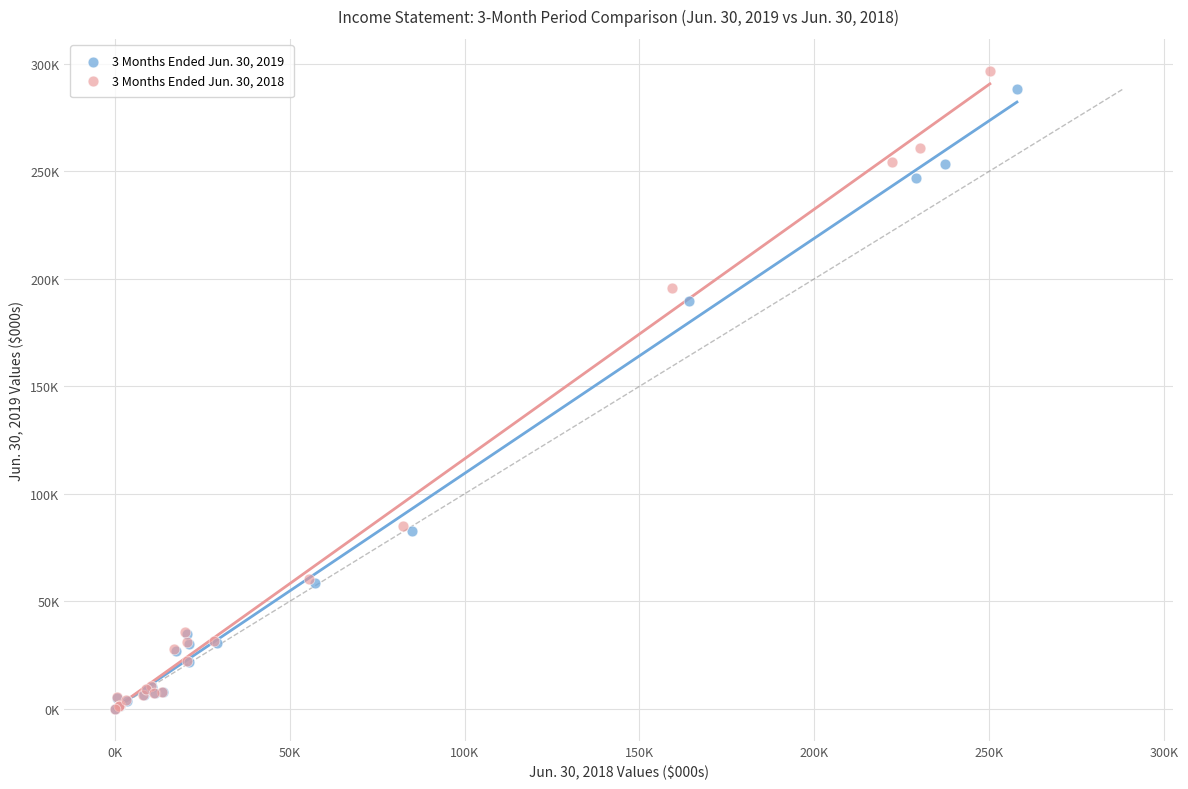

Which series reaches the maximum Y coordinate?

3 Months Ended Jun. 30, 2018